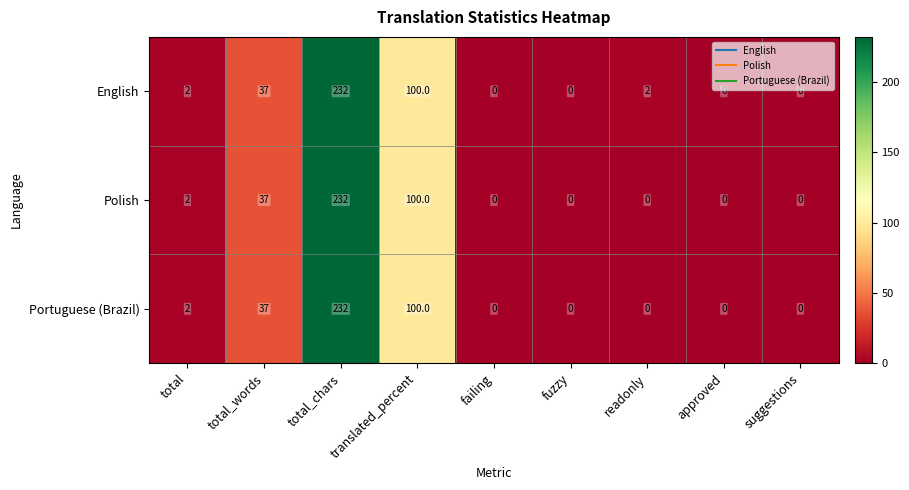

Is it true that Polish equals 0 at fuzzy?

True